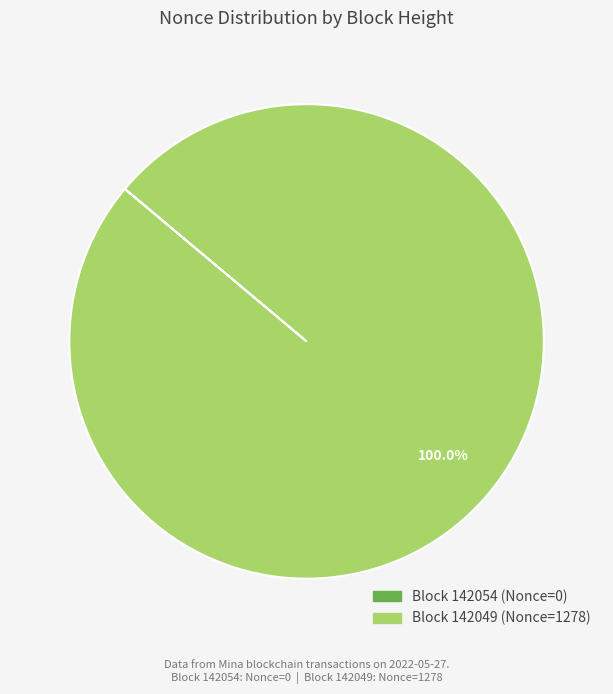

Is there a majority slice in this chart?

Yes